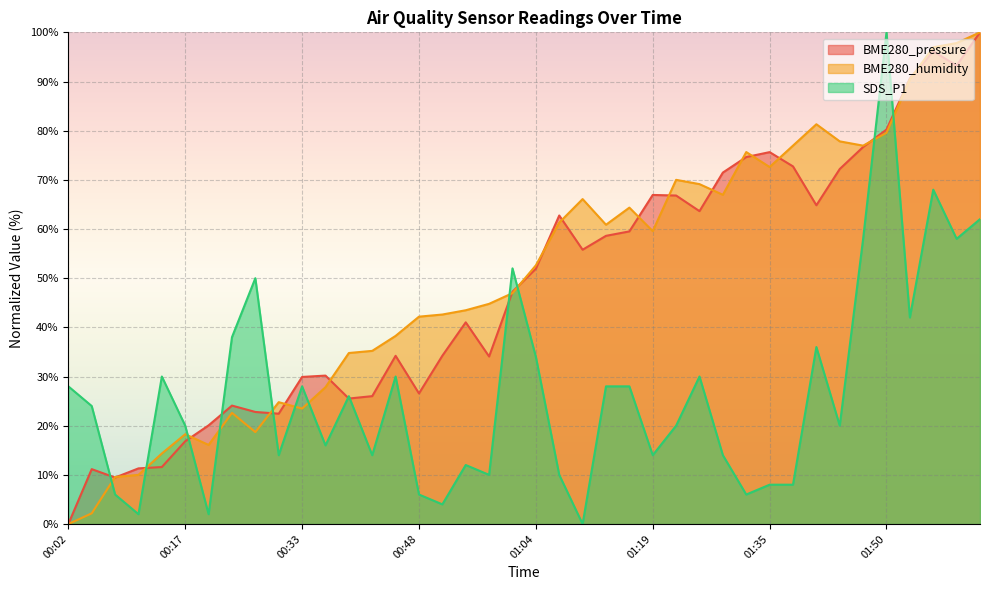

The value of SDS_P1 at 01:38 is 2.7. True or false?

False